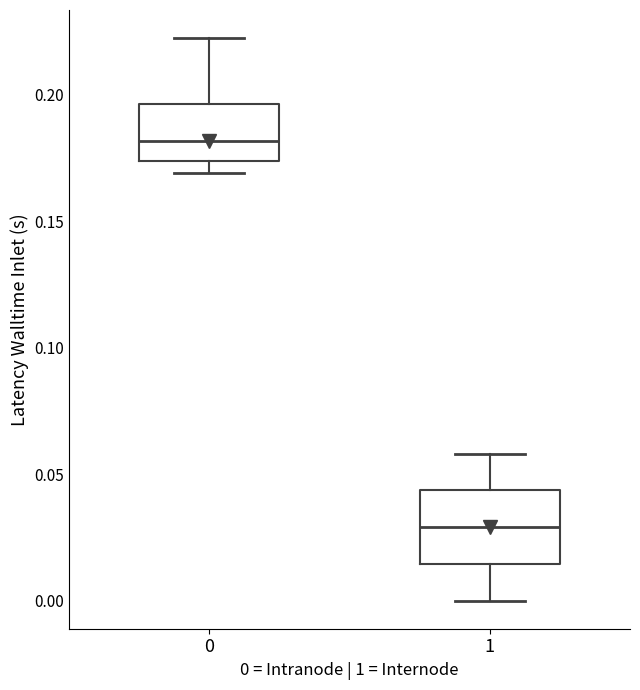

Which box's median line is the lowest?

1